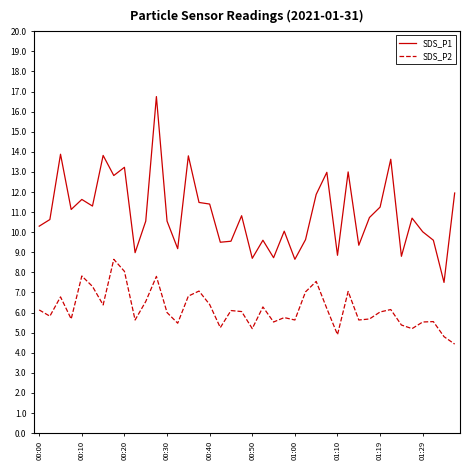

True or false: SDS_P2 and SDS_P1 cross at least once.

False